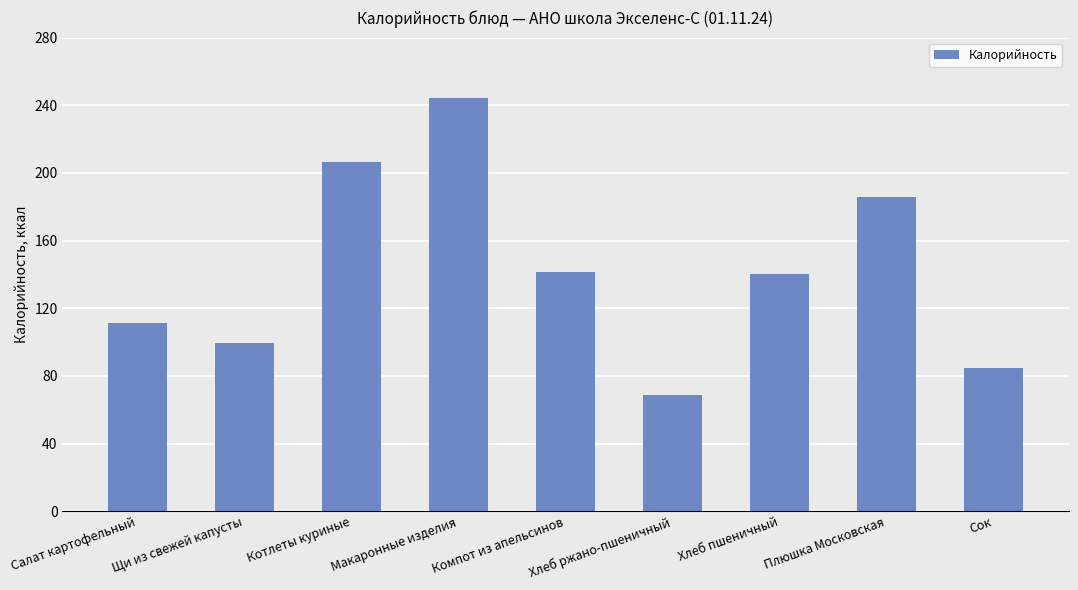

At which label does the data first exceed 140?

Котлеты куриные